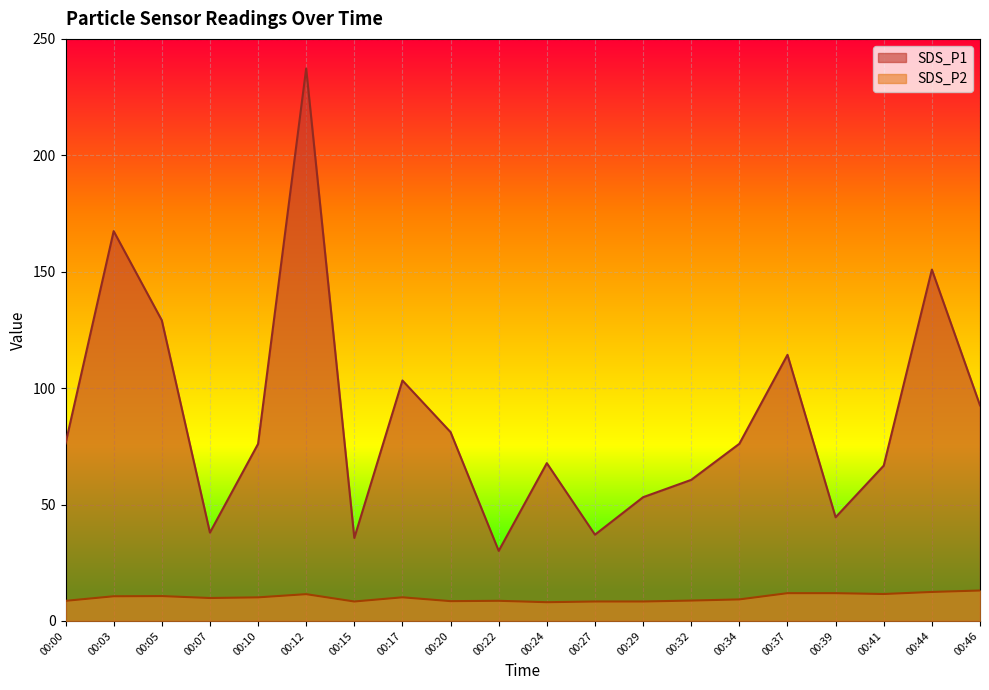

The SDS_P1 series shows 54.1 at 00:07. True or false?

False